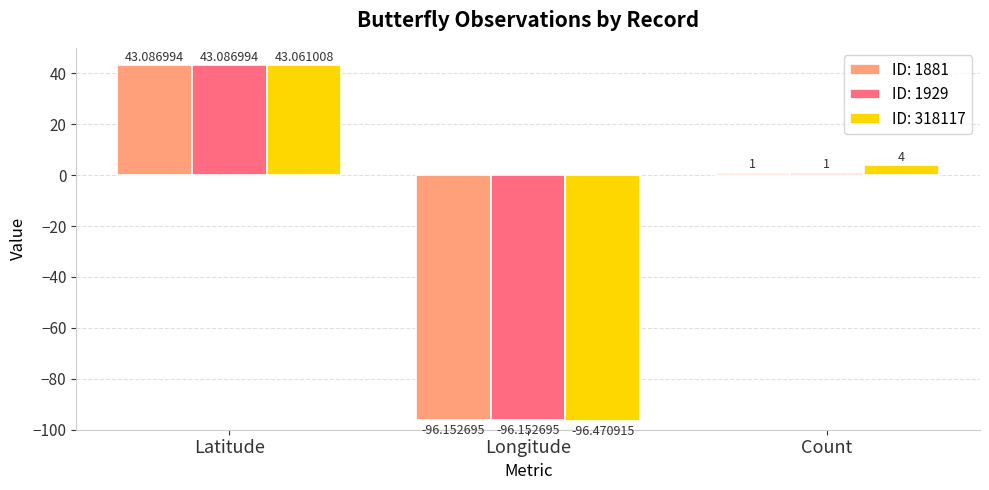

At which label does ID: 1929 first exceed 1?

Latitude